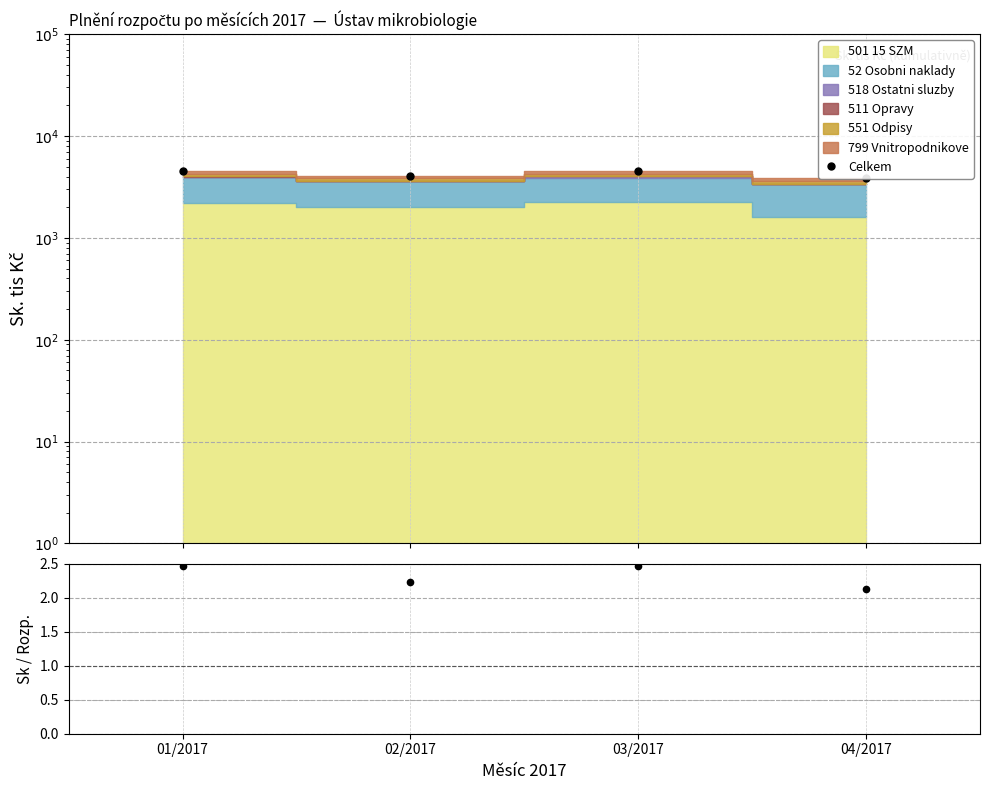

What is the greatest value displayed?

4496.0